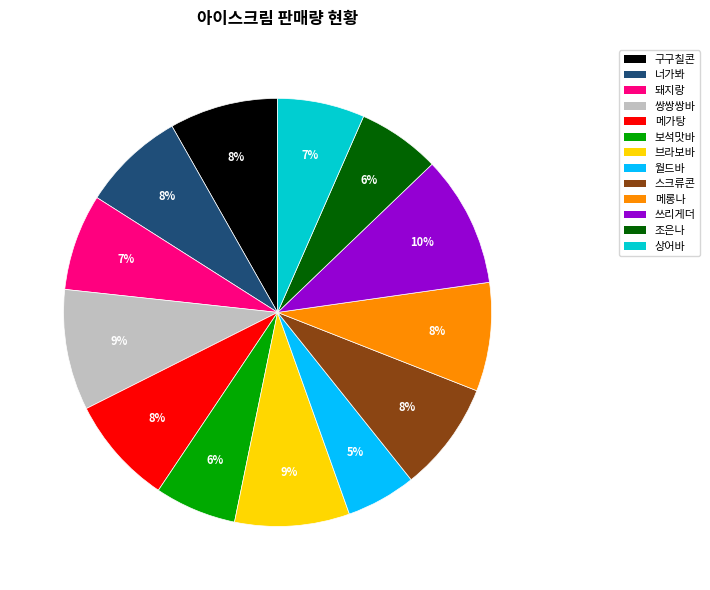

What is the smallest slice in the pie chart?

월드바